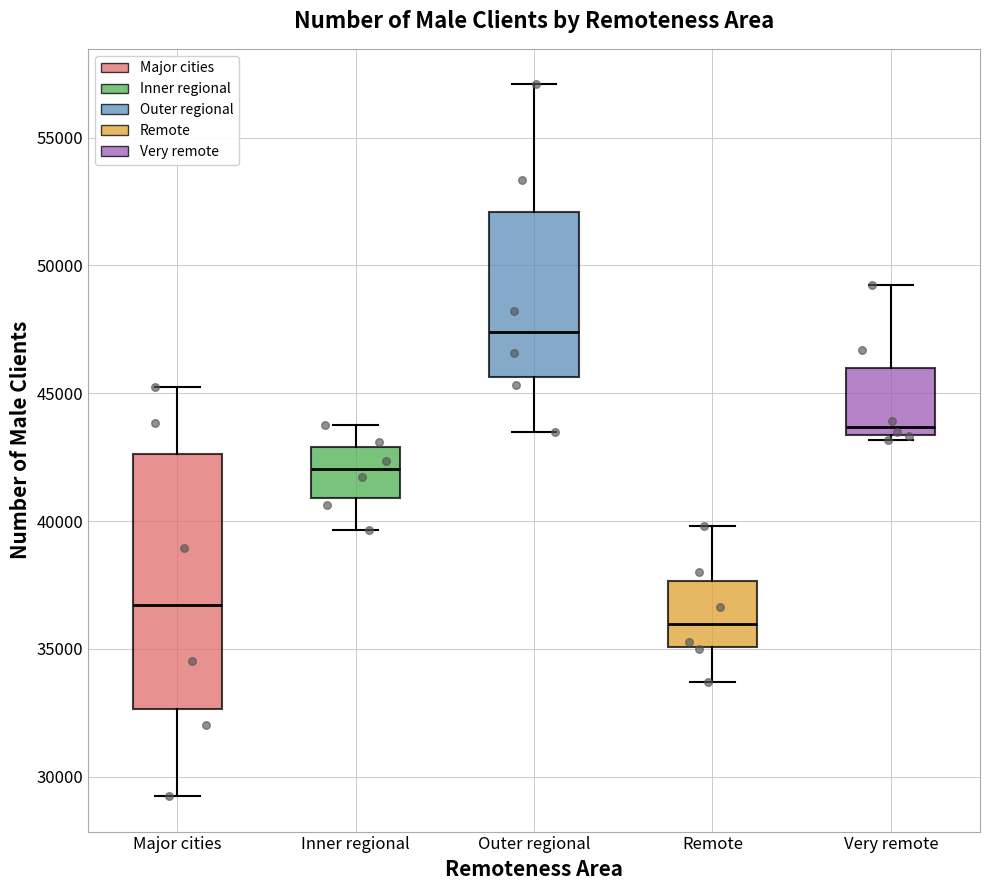

Reading left to right, read every box against the y-axis: the position of its median line, the range the box covers, and the ends of its whiskers. The values are not printed on the chart, so give them approximately, as read against the axis.

Major cities: median 36500, box 32500 to 42500, whiskers 29000 to 45000
Inner regional: median 42000, box 41000 to 43000, whiskers 39500 to 44000
Outer regional: median 47500, box 45500 to 52000, whiskers 43500 to 57000
Remote: median 36000, box 35000 to 37500, whiskers 33500 to 40000
Very remote: median 43500 (just above the box's lower edge), box 43500 to 46000, whiskers 43000 to 49000